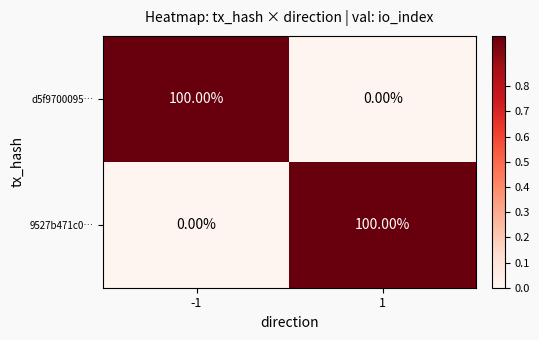

What is the total value across all series at -1?

100